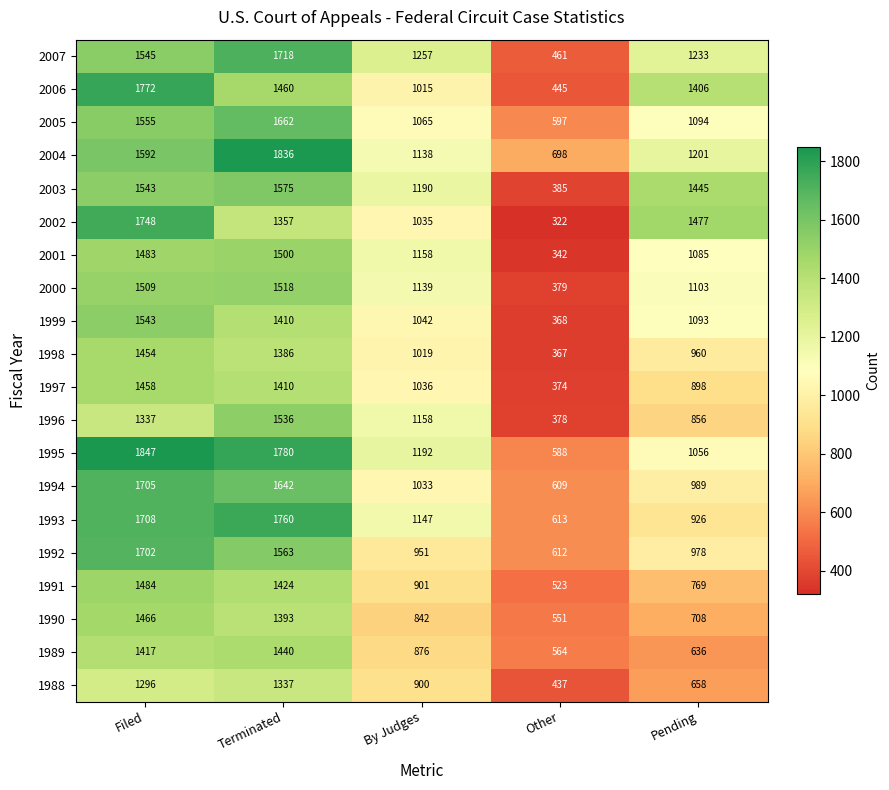

How many categories are shown in the chart?

5